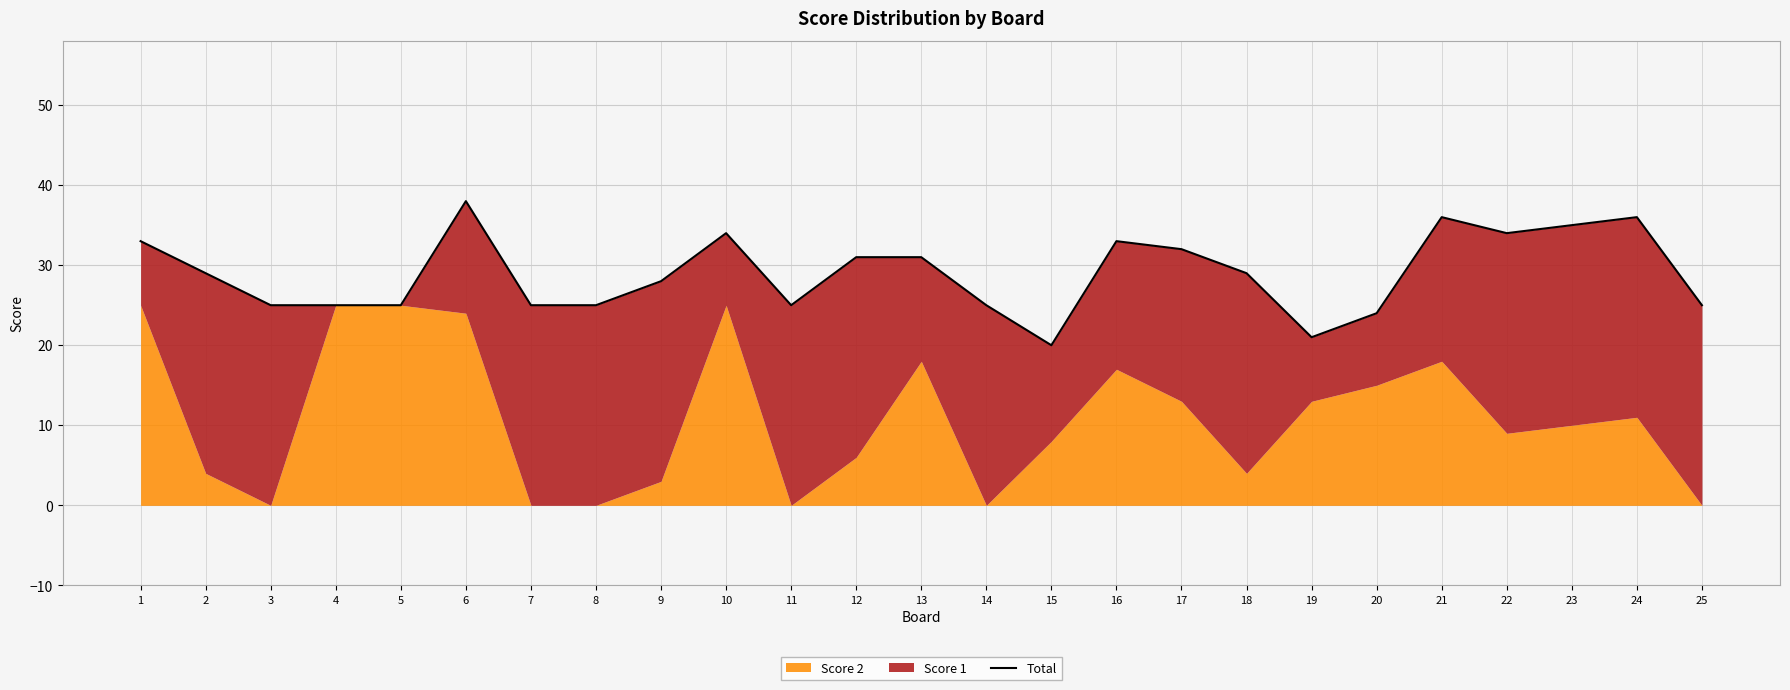

Rank the categories by value from lowest to highest.

15, 19, 20, 3, 4, 5, 7, 8, 11, 14, 25, 9, 2, 18, 12, 13, 17, 1, 16, 10, 22, 23, 21, 24, 6